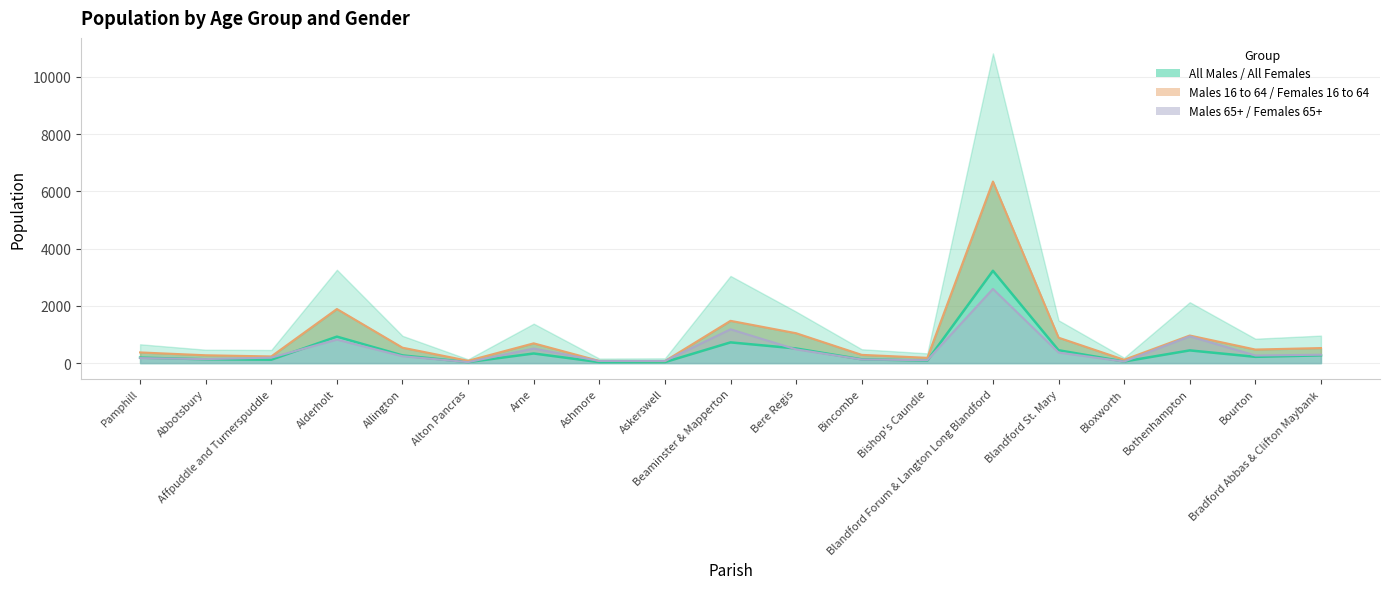

What is the label of the 4th point from the right?

Bloxworth